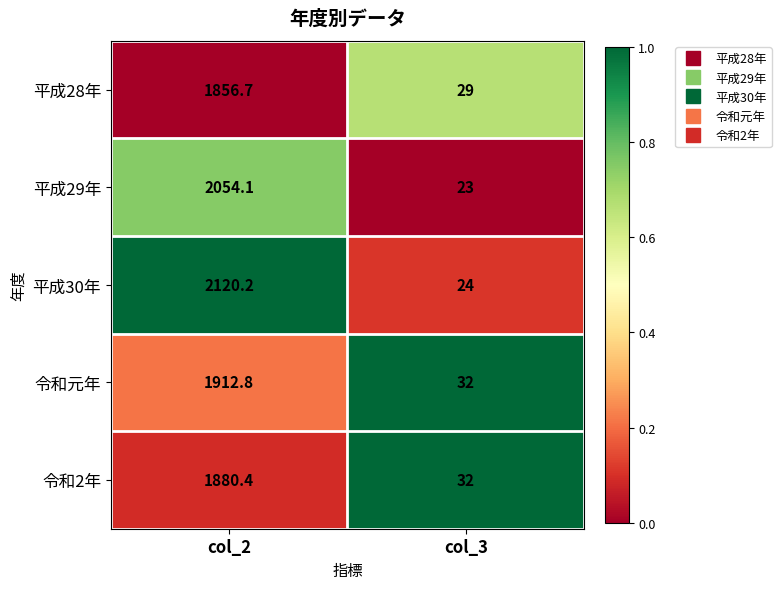

Which series changed the most between col_2 and col_3?

平成30年